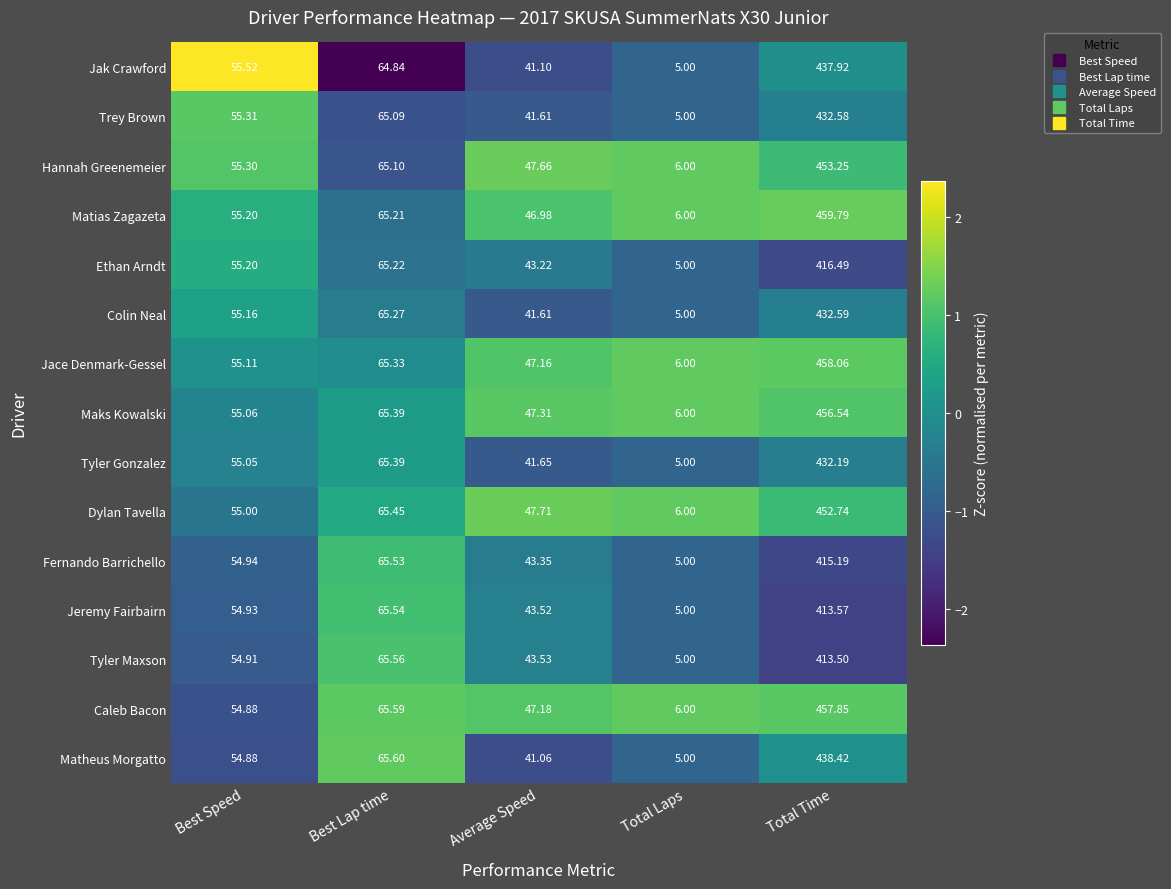

At which category does the chart reach its peak across all series?

Total Time